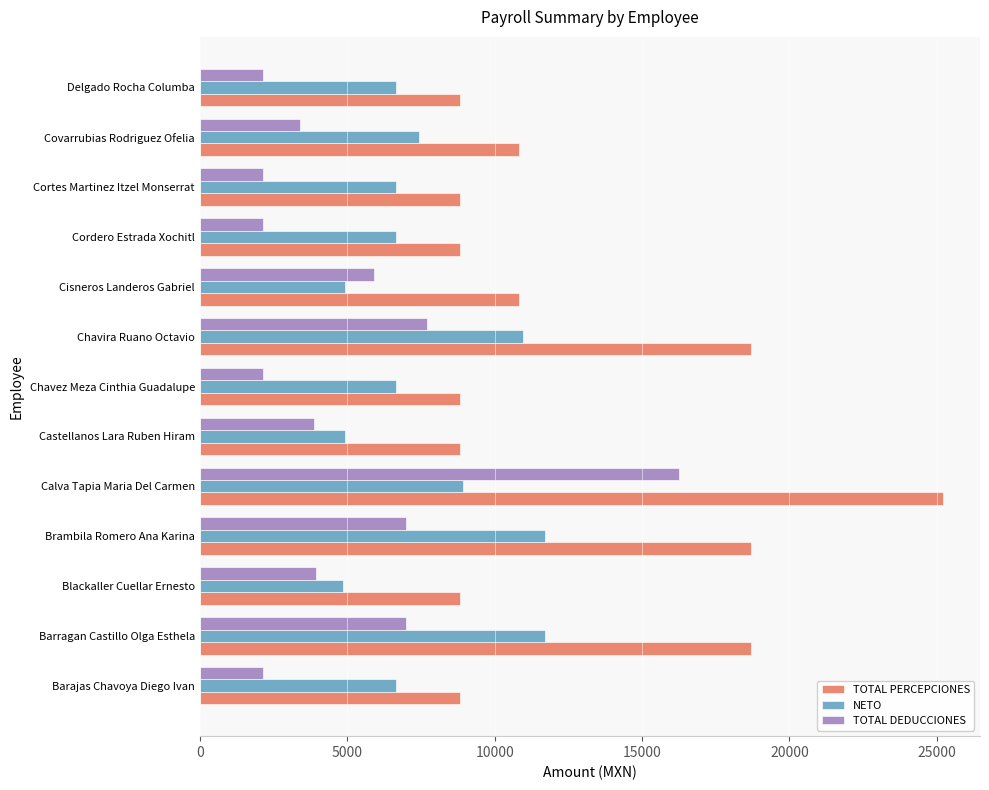

What is the difference between the second highest and minimum values in the TOTAL DEDUCCIONES series?

5556.4